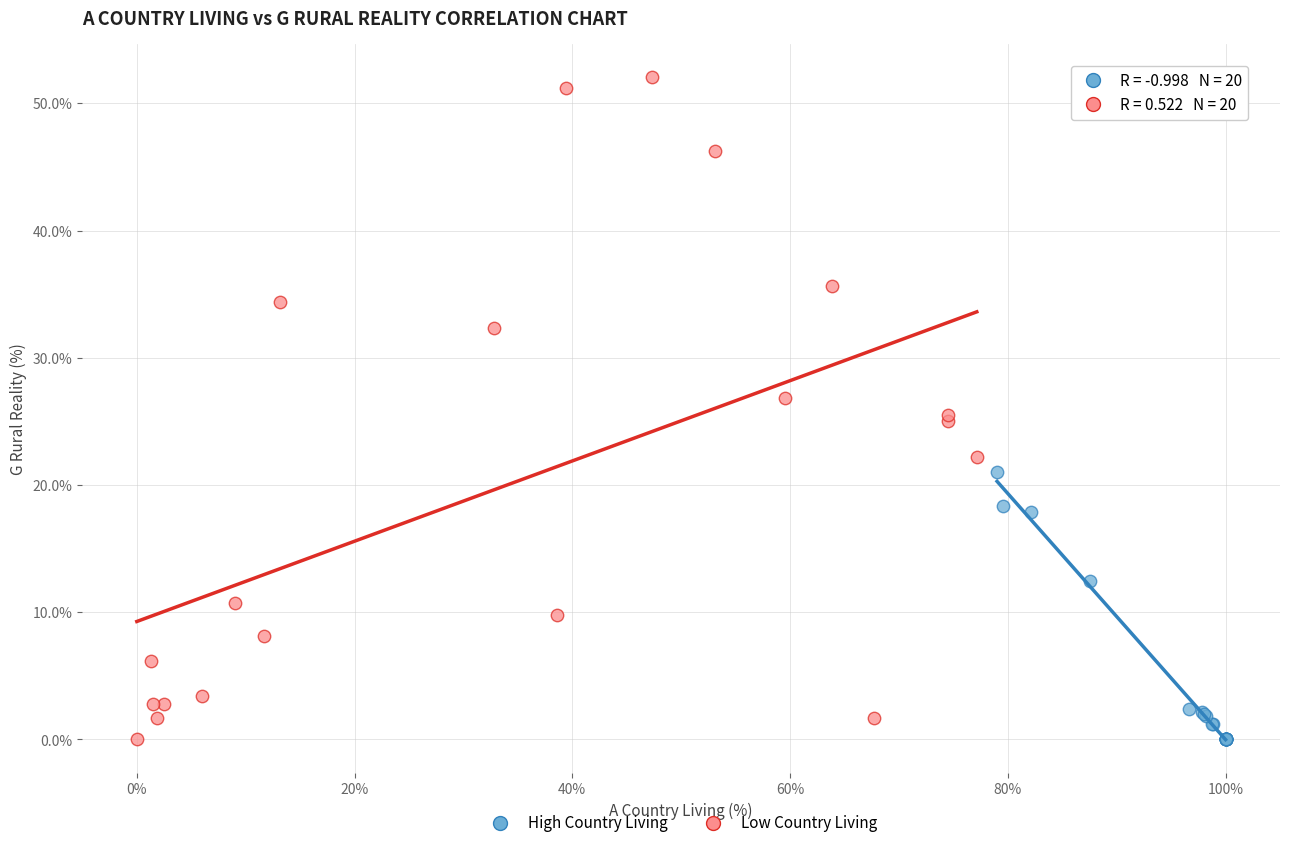

Which series has the largest Y range (max minus min)?

Low Country Living